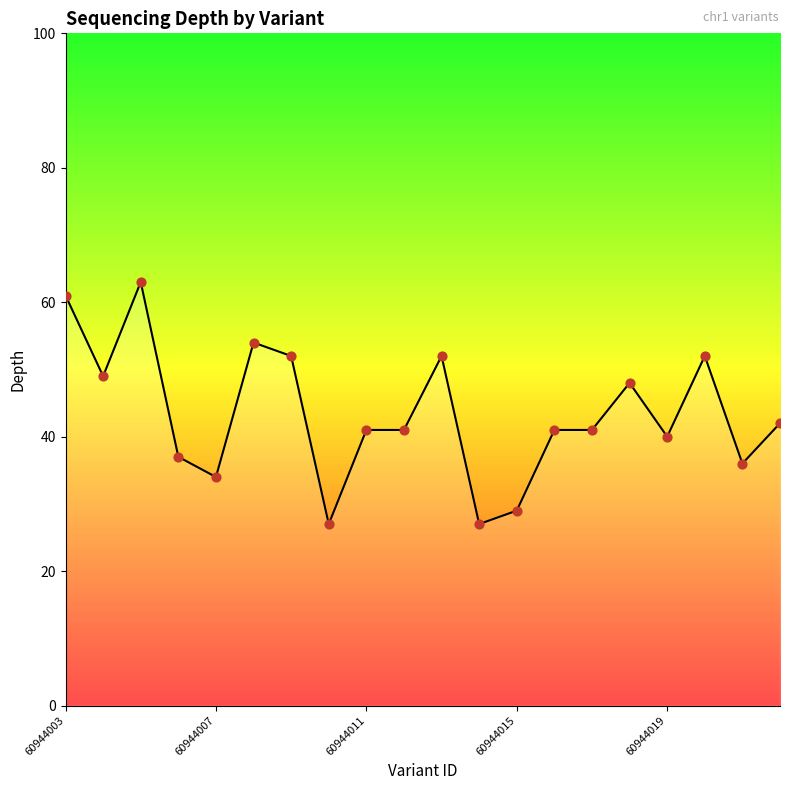

What is the smallest value displayed?

27